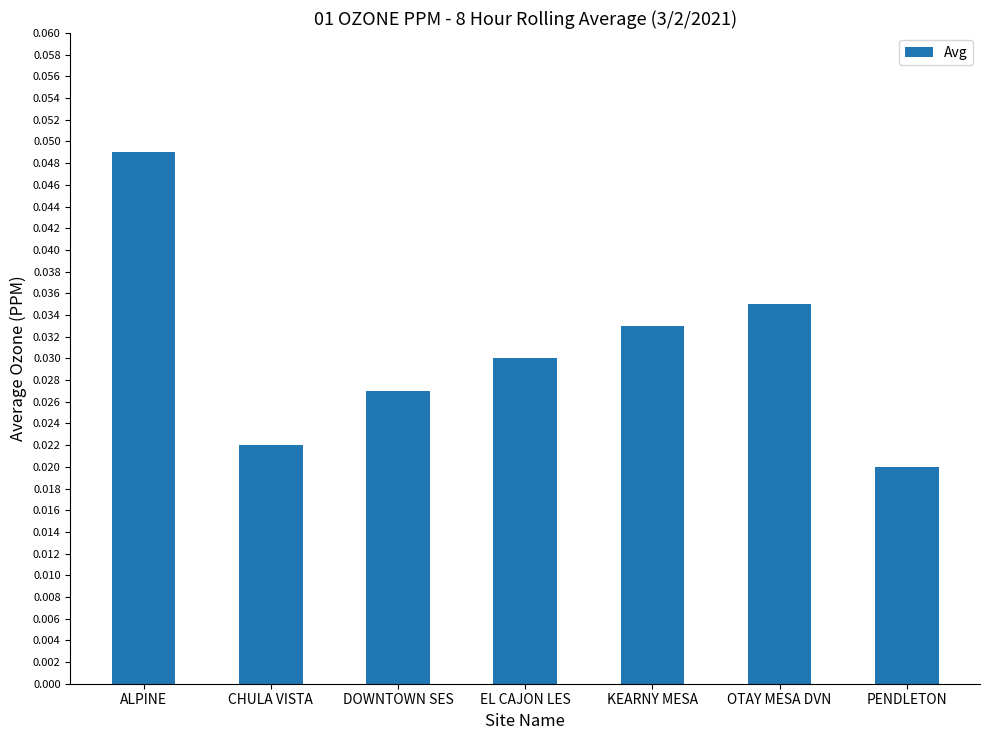

Are the bars horizontal?

No